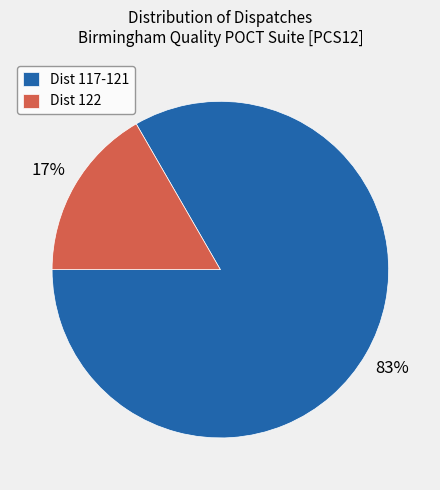

Do Dist 117-121 and Dist 122 together represent more than half of the pie?

Yes